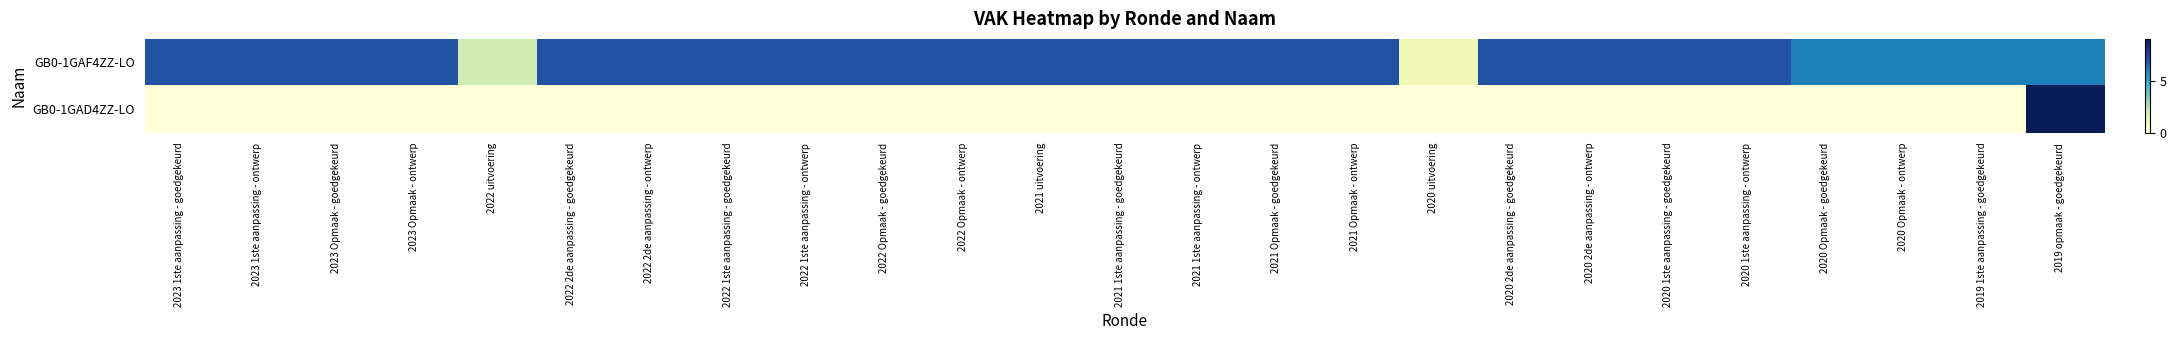

Reading left to right, transcribe all the data shown in this chart.

GB0-1GAF4ZZ-LO: 2023 1ste aanpassing - goedgekeurd=7	2023 1ste aanpassing - ontwerp=7	2023 Opmaak - goedgekeurd=7	2023 Opmaak - ontwerp=7	2022 uitvoering=2	2022 2de aanpassing - goedgekeurd=7	2022 2de aanpassing - ontwerp=7	2022 1ste aanpassing - goedgekeurd=7	2022 1ste aanpassing - ontwerp=7	2022 Opmaak - goedgekeurd=7	2022 Opmaak - ontwerp=7	2021 uitvoering=7	2021 1ste aanpassing - goedgekeurd=7	2021 1ste aanpassing - ontwerp=7	2021 Opmaak - goedgekeurd=7	2021 Opmaak - ontwerp=7	2020 uitvoering=1	2020 2de aanpassing - goedgekeurd=7	2020 2de aanpassing - ontwerp=7	2020 1ste aanpassing - goedgekeurd=7	2020 1ste aanpassing - ontwerp=7	2020 Opmaak - goedgekeurd=6	2020 Opmaak - ontwerp=6	2019 1ste aanpassing - goedgekeurd=6	2019 opmaak - goedgekeurd=6
GB0-1GAD4ZZ-LO: 2023 1ste aanpassing - goedgekeurd=0	2023 1ste aanpassing - ontwerp=0	2023 Opmaak - goedgekeurd=0	2023 Opmaak - ontwerp=0	2022 uitvoering=0	2022 2de aanpassing - goedgekeurd=0	2022 2de aanpassing - ontwerp=0	2022 1ste aanpassing - goedgekeurd=0	2022 1ste aanpassing - ontwerp=0	2022 Opmaak - goedgekeurd=0	2022 Opmaak - ontwerp=0	2021 uitvoering=0	2021 1ste aanpassing - goedgekeurd=0	2021 1ste aanpassing - ontwerp=0	2021 Opmaak - goedgekeurd=0	2021 Opmaak - ontwerp=0	2020 uitvoering=0	2020 2de aanpassing - goedgekeurd=0	2020 2de aanpassing - ontwerp=0	2020 1ste aanpassing - goedgekeurd=0	2020 1ste aanpassing - ontwerp=0	2020 Opmaak - goedgekeurd=0	2020 Opmaak - ontwerp=0	2019 1ste aanpassing - goedgekeurd=0	2019 opmaak - goedgekeurd=9